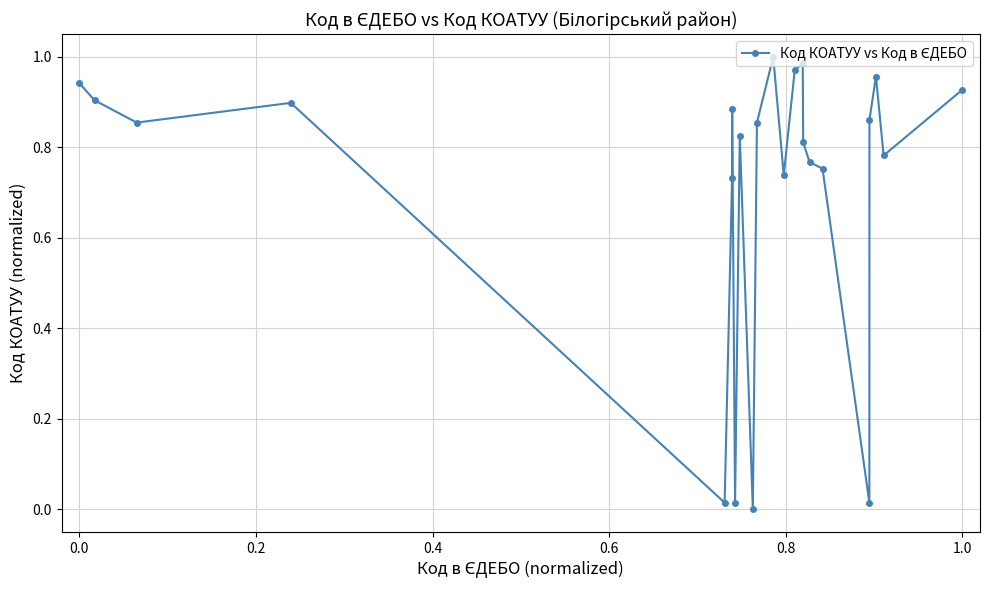

Does the chart display data point markers on the line(s)?

Yes